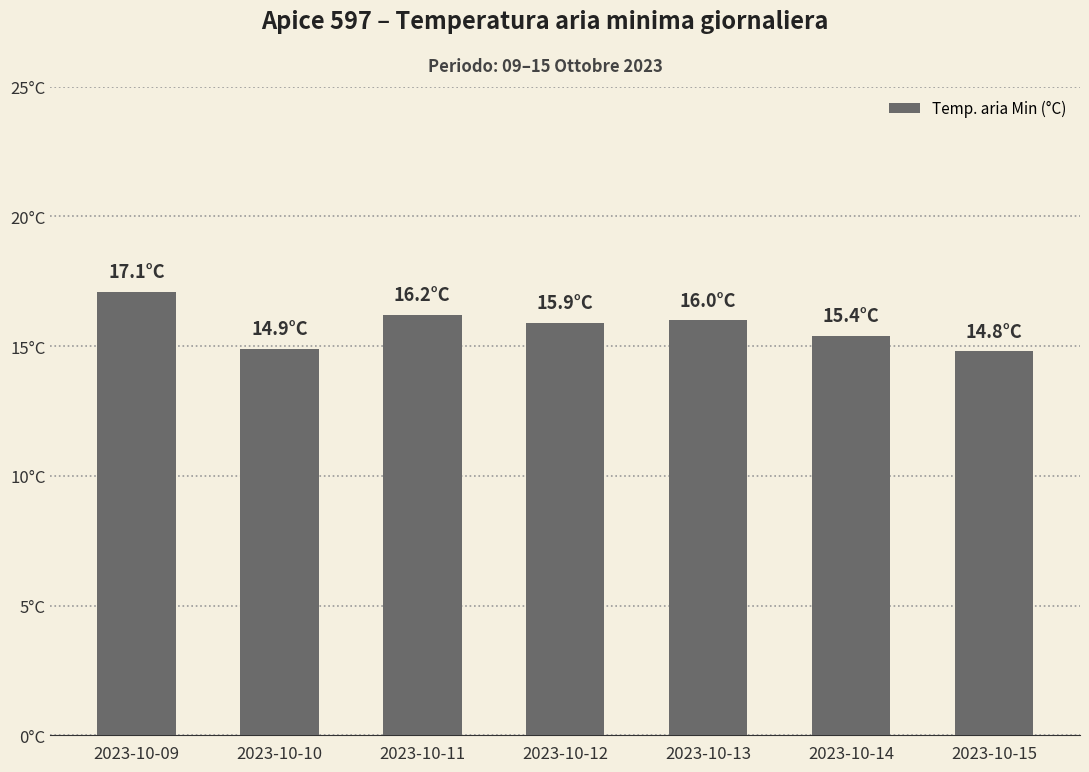

What is the difference between the maximum and second lowest values?

2.2